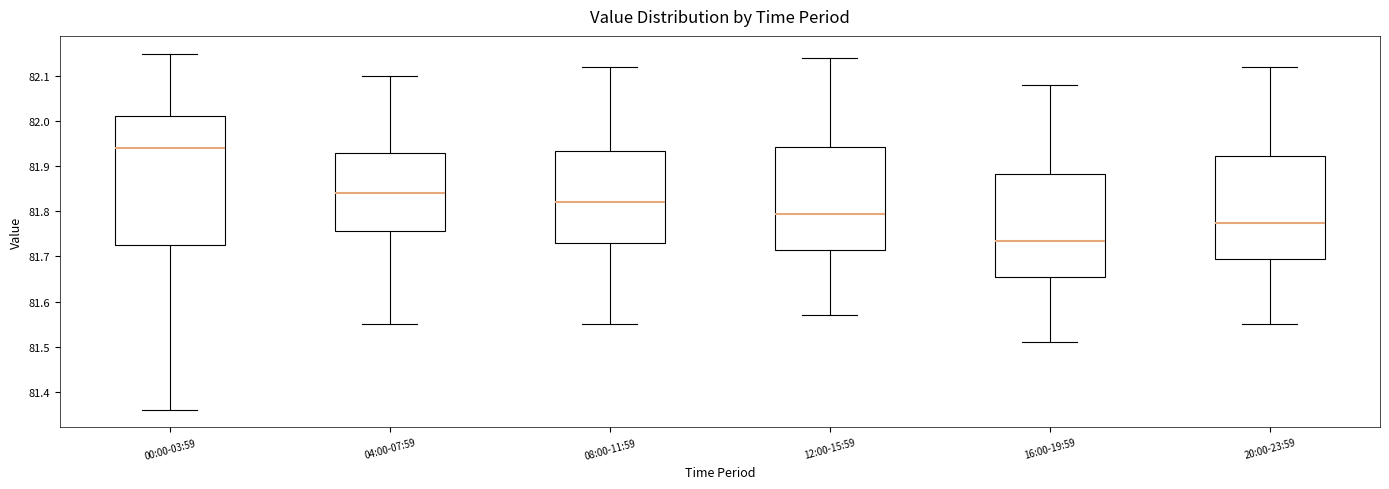

Reading left to right, transcribe this box plot: for each box, give where its median line is, the range the box spans, and where its two whiskers end, as read against the y-axis. The values are not printed on the chart, so give them approximately, as read against the axis.

00:00-03:59: median 81.94, box 81.73 to 82.01, whiskers 81.36 to 82.15
04:00-07:59: median 81.84, box 81.76 to 81.93, whiskers 81.55 to 82.10
08:00-11:59: median 81.82, box 81.73 to 81.94, whiskers 81.55 to 82.12
12:00-15:59: median 81.80, box 81.72 to 81.94, whiskers 81.57 to 82.14
16:00-19:59: median 81.74, box 81.66 to 81.88, whiskers 81.51 to 82.08
20:00-23:59: median 81.78, box 81.70 to 81.92, whiskers 81.55 to 82.12